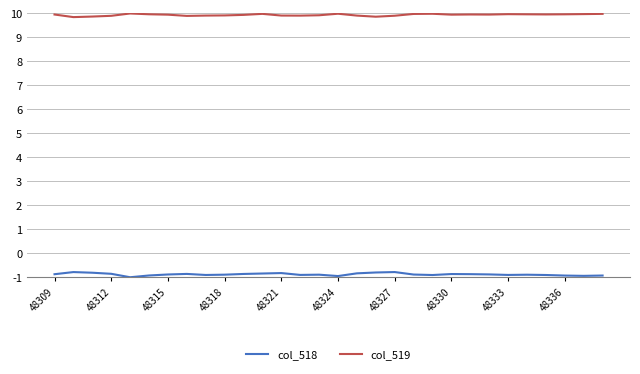

True or false: col_518 and col_519 intersect in this chart.

False